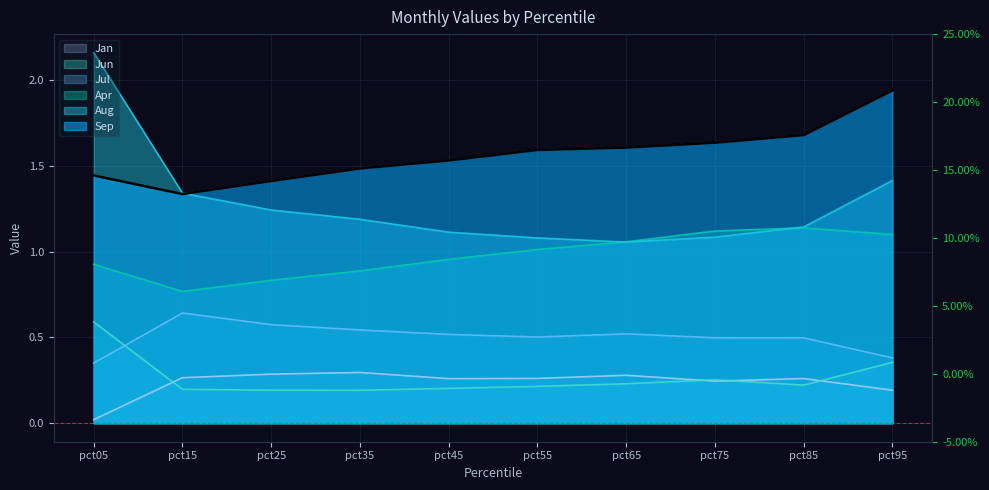

Rank the categories by Sep value from highest to lowest.

pct95, pct85, pct75, pct65, pct55, pct45, pct35, pct05, pct25, pct15